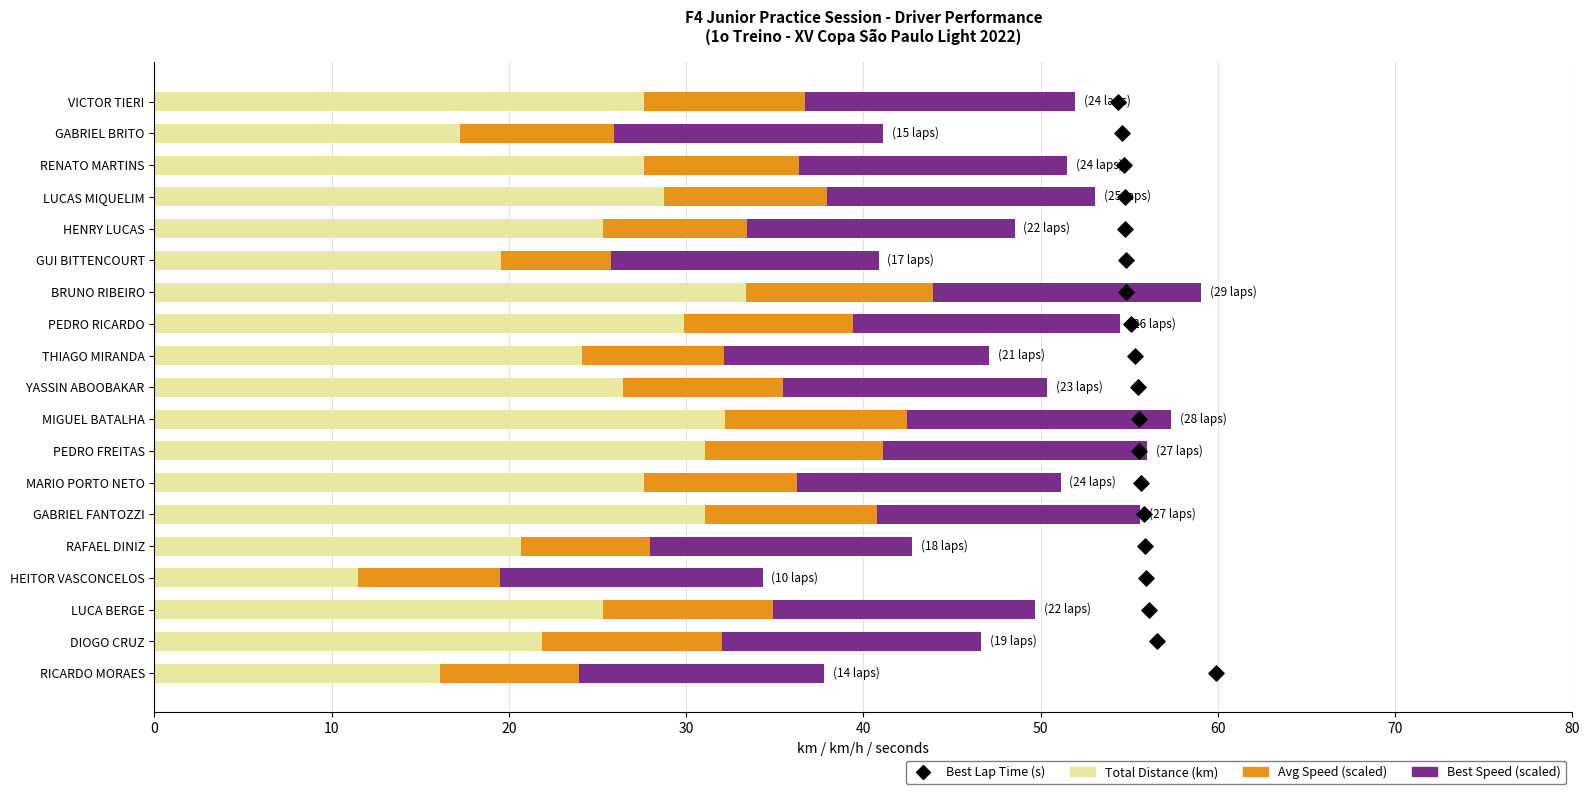

At how many categories does at least one series exceed 8?

19